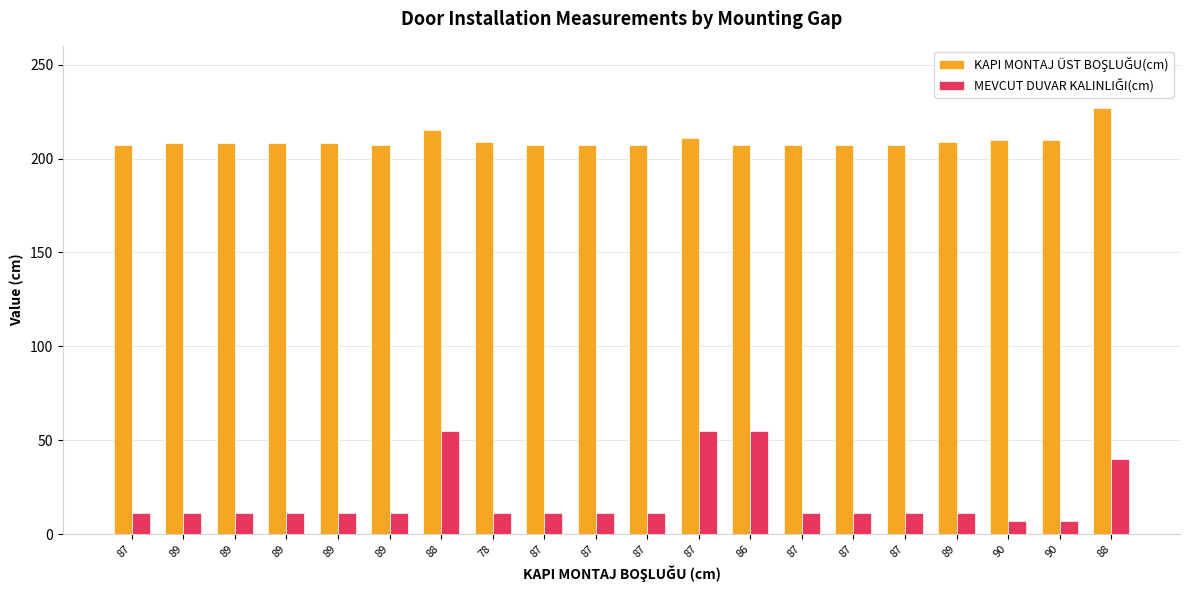

How many groups of bars are there?

20